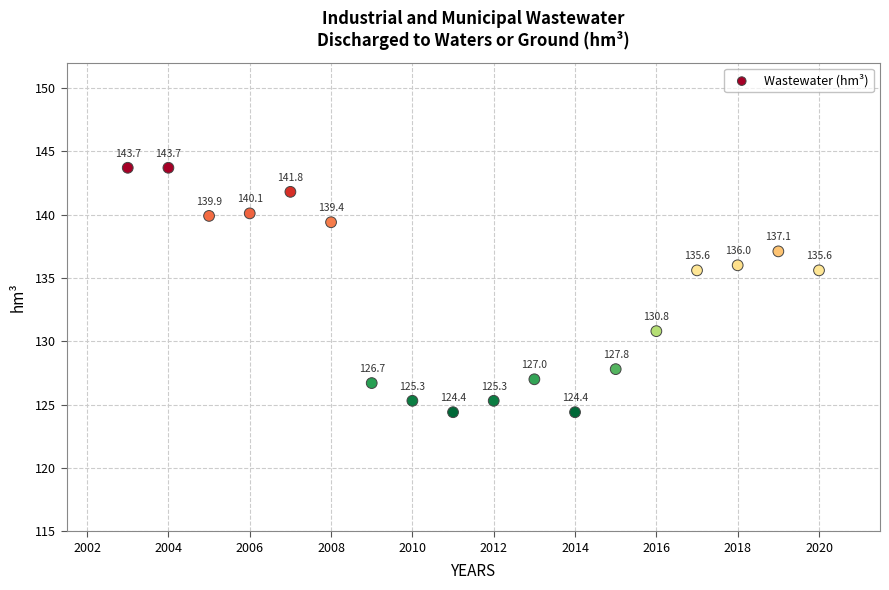

What Y value in the scatter plot is closest to 134?

135.6